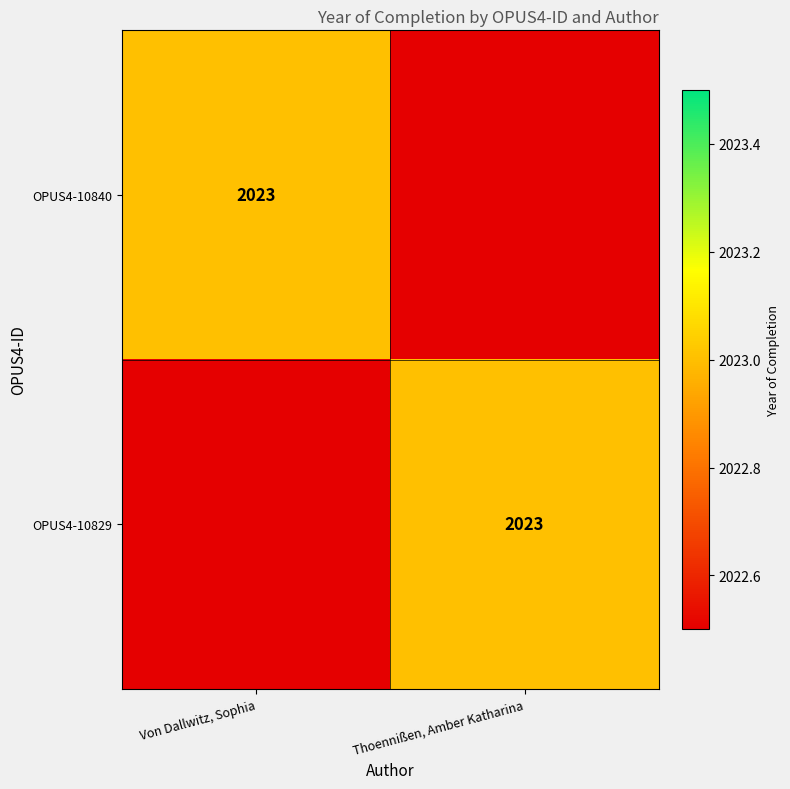

The value of OPUS4-10829 at Thoennißen, Amber Katharina is 3386. True or false?

False